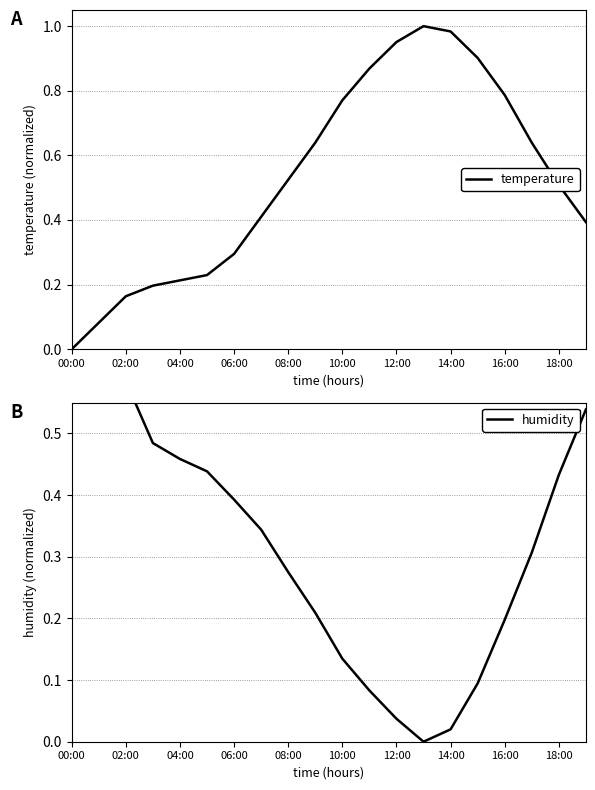

True or false: temperature has a value of 0.3 at 06:00.

True